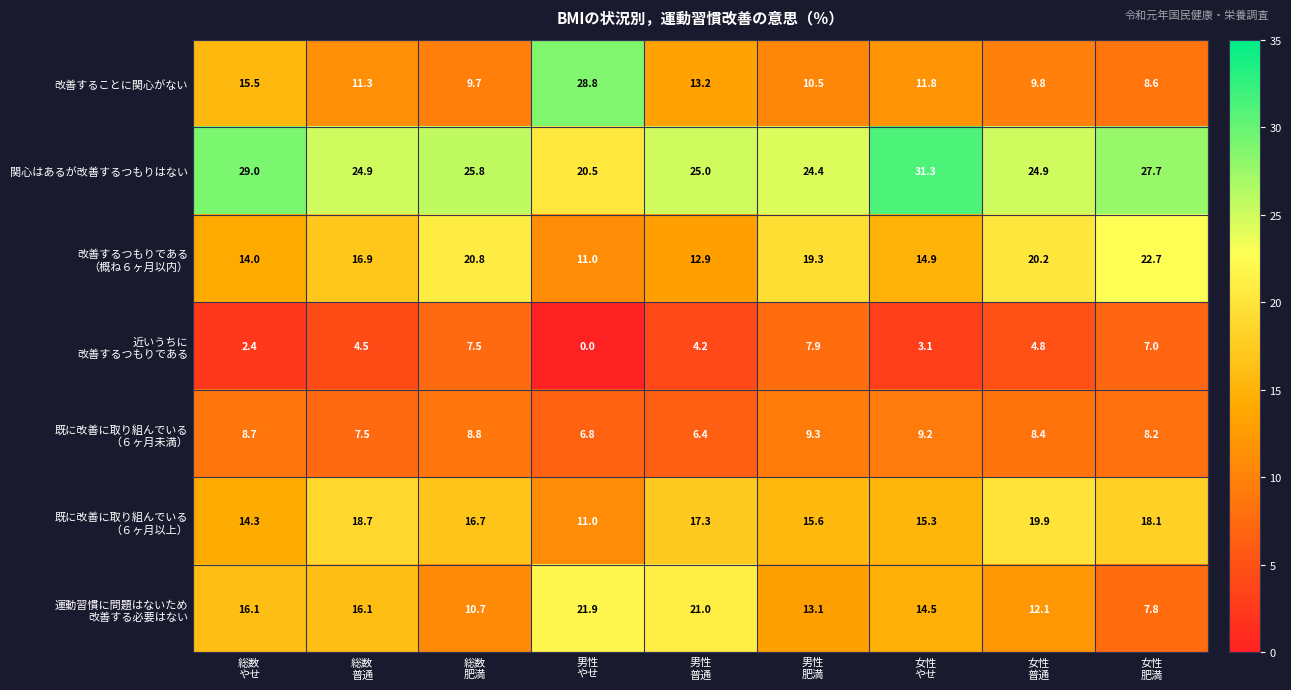

Which series has the largest range (max minus min)?

改善することに関心がない